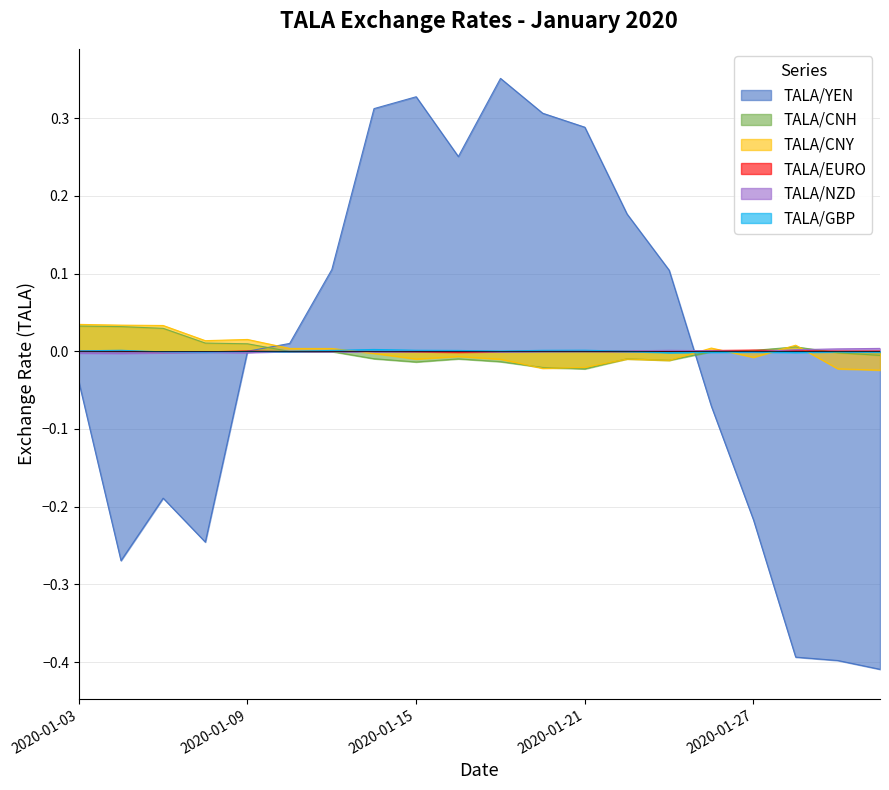

Does the chart display data point markers on the line(s)?

No